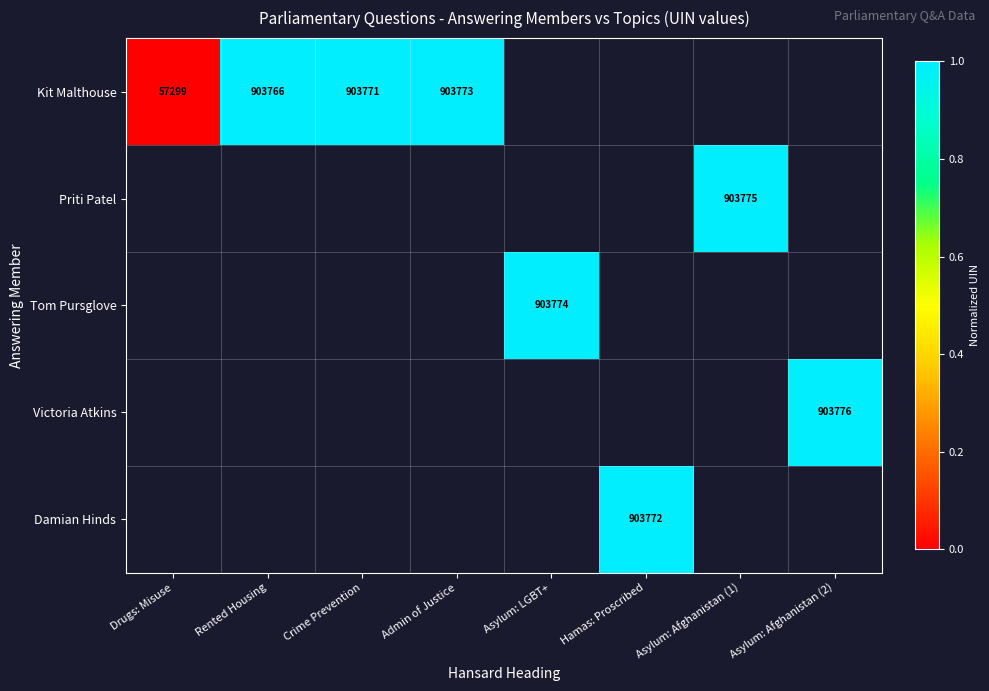

At which category does the chart reach its peak across all series?

Asylum: Afghanistan (2)